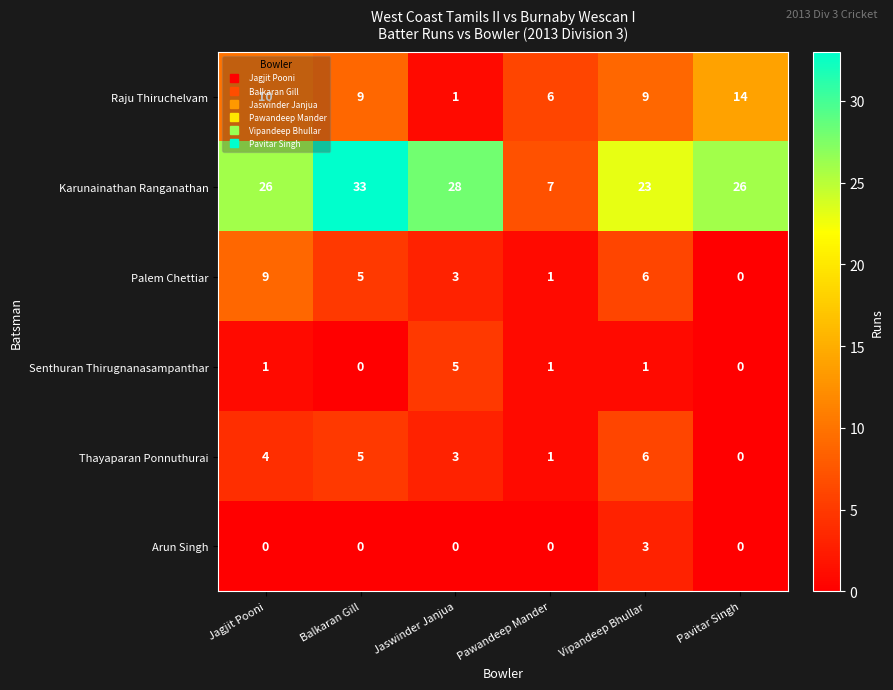

What is the approximate value of Palem Chettiar at Jaswinder Janjua?

3